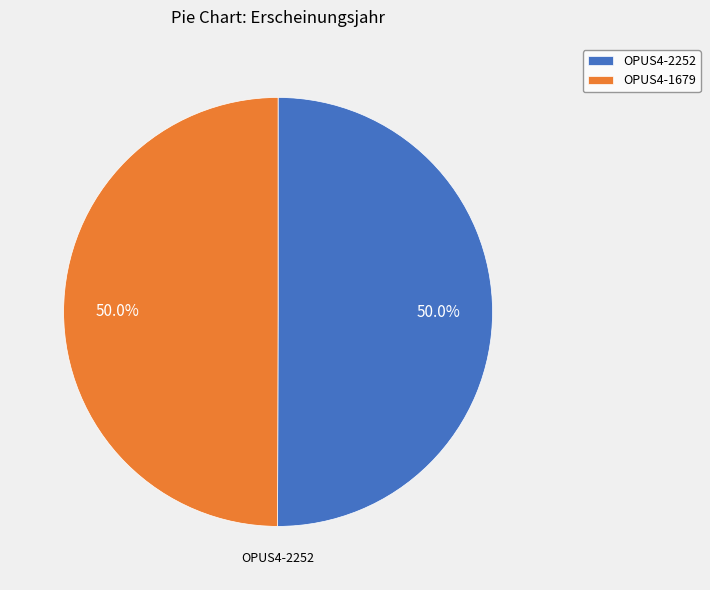

What is the ratio of the value at OPUS4-1679 to the value at OPUS4-2252?

1.0